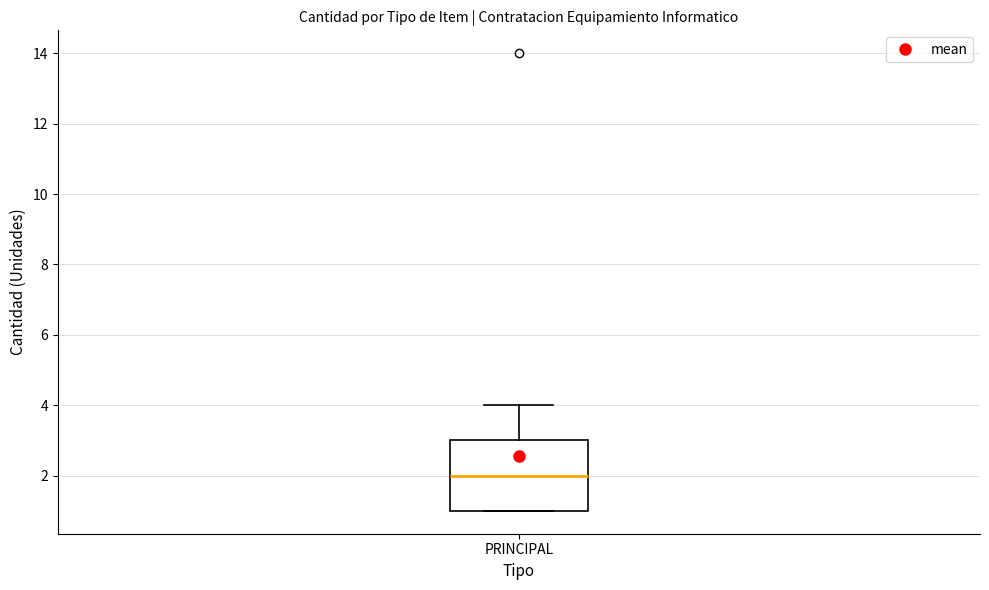

Where does the median line of the box for PRINCIPAL sit on the y-axis? The values are not printed on the chart, so give them approximately, as read against the axis.

2